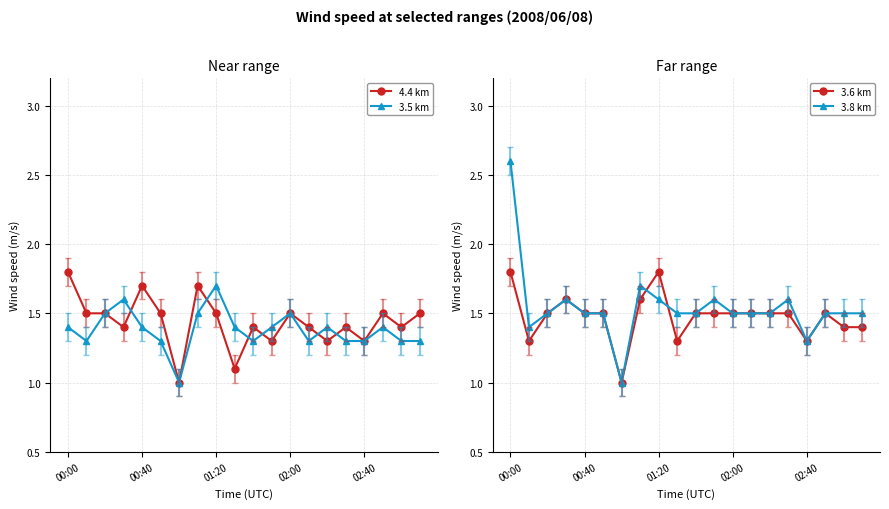

Which category has the lowest value across all series?

6